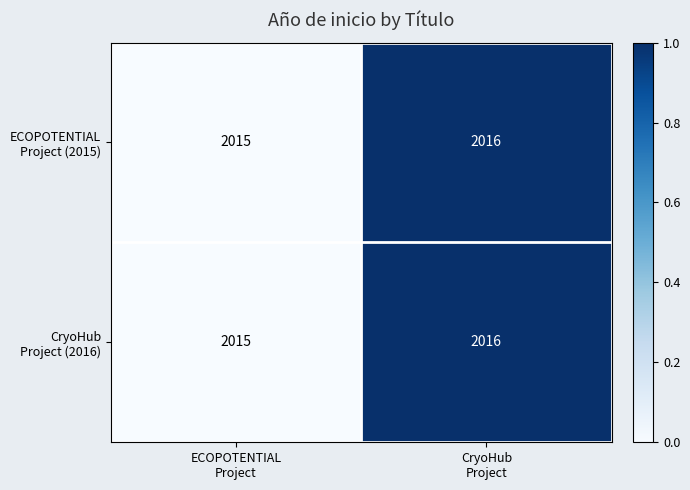

What is the maximum value shown in the chart?

2016